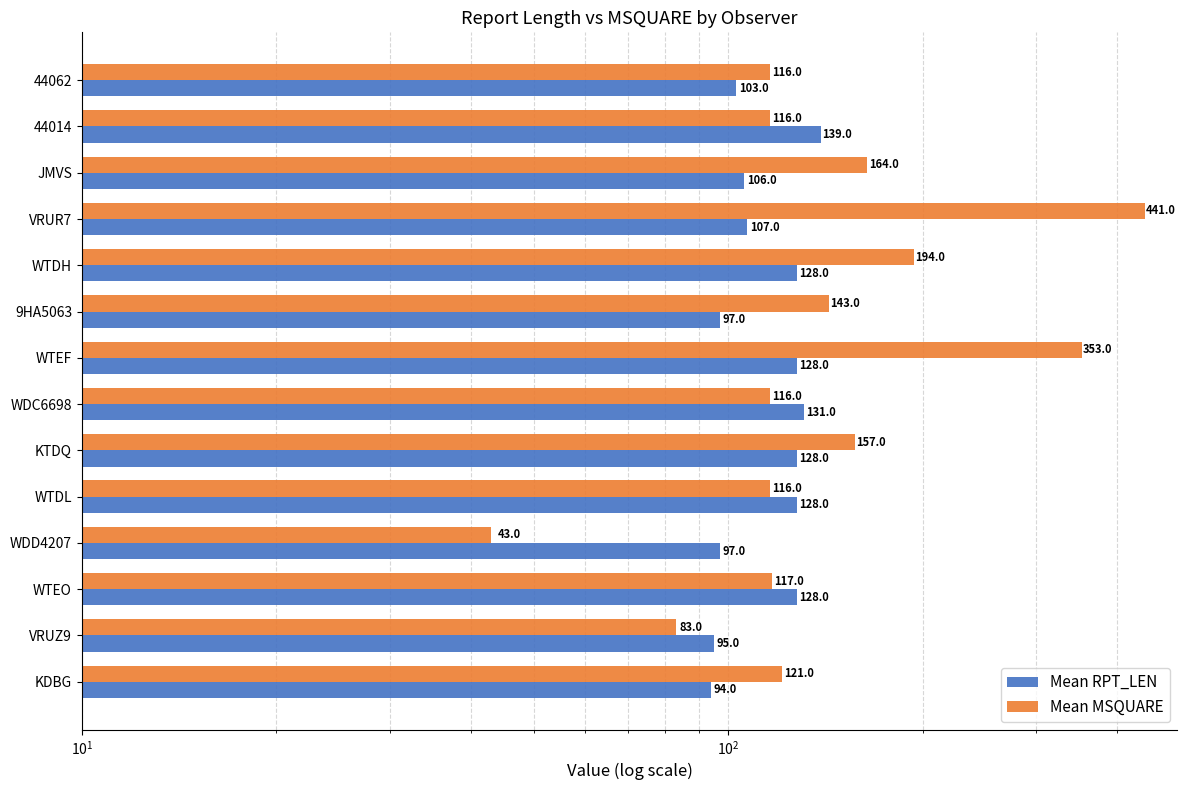

The Mean RPT_LEN series shows 60 at VRUZ9. True or false?

False